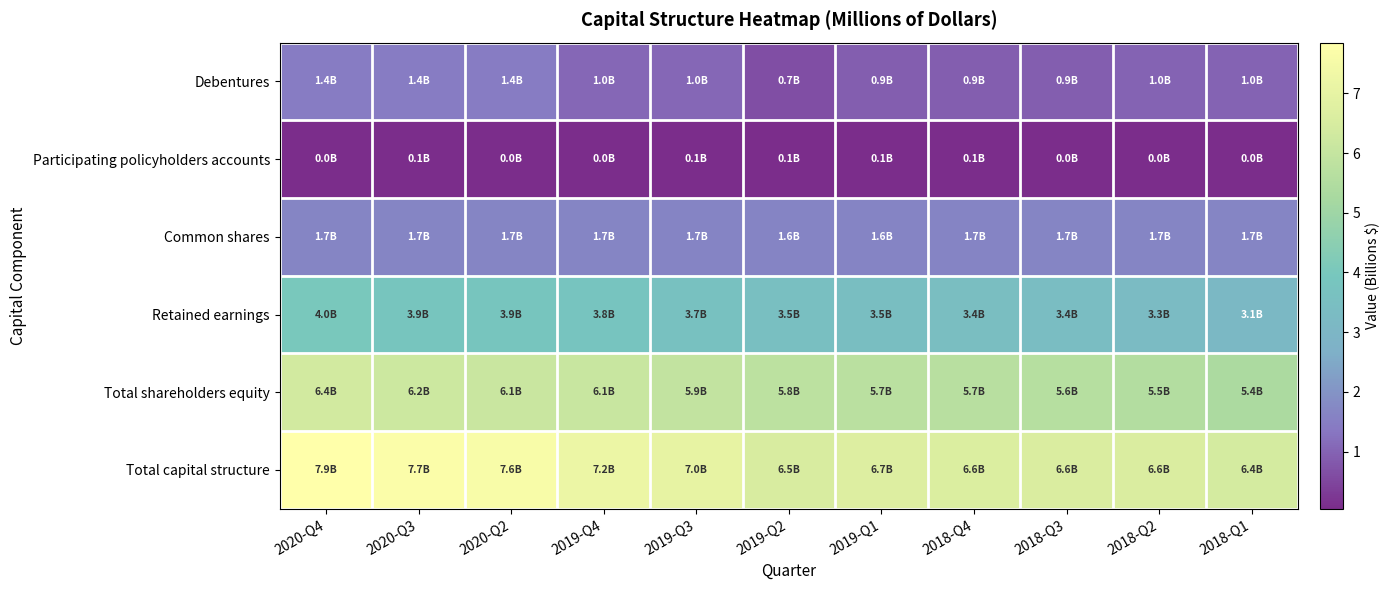

Reading right to left, transcribe all the data shown in this chart.

Debentures: 2018-Q1=1.0	2018-Q2=1.0	2018-Q3=0.9	2018-Q4=0.9	2019-Q1=0.9	2019-Q2=0.7	2019-Q3=1.0	2019-Q4=1.0	2020-Q2=1.4	2020-Q3=1.4	2020-Q4=1.4
Participating policyholders accounts: 2018-Q1=0.0	2018-Q2=0.0	2018-Q3=0.0	2018-Q4=0.1	2019-Q1=0.1	2019-Q2=0.1	2019-Q3=0.1	2019-Q4=0.0	2020-Q2=0.0	2020-Q3=0.1	2020-Q4=0.0
Common shares: 2018-Q1=1.7	2018-Q2=1.7	2018-Q3=1.7	2018-Q4=1.7	2019-Q1=1.6	2019-Q2=1.6	2019-Q3=1.7	2019-Q4=1.7	2020-Q2=1.7	2020-Q3=1.7	2020-Q4=1.7
Retained earnings: 2018-Q1=3.1	2018-Q2=3.3	2018-Q3=3.4	2018-Q4=3.4	2019-Q1=3.5	2019-Q2=3.5	2019-Q3=3.7	2019-Q4=3.8	2020-Q2=3.9	2020-Q3=3.9	2020-Q4=4.0
Total shareholders equity: 2018-Q1=5.4	2018-Q2=5.5	2018-Q3=5.6	2018-Q4=5.7	2019-Q1=5.7	2019-Q2=5.8	2019-Q3=5.9	2019-Q4=6.1	2020-Q2=6.1	2020-Q3=6.2	2020-Q4=6.4
Total capital structure: 2018-Q1=6.4	2018-Q2=6.6	2018-Q3=6.6	2018-Q4=6.6	2019-Q1=6.7	2019-Q2=6.5	2019-Q3=7.0	2019-Q4=7.2	2020-Q2=7.6	2020-Q3=7.7	2020-Q4=7.9